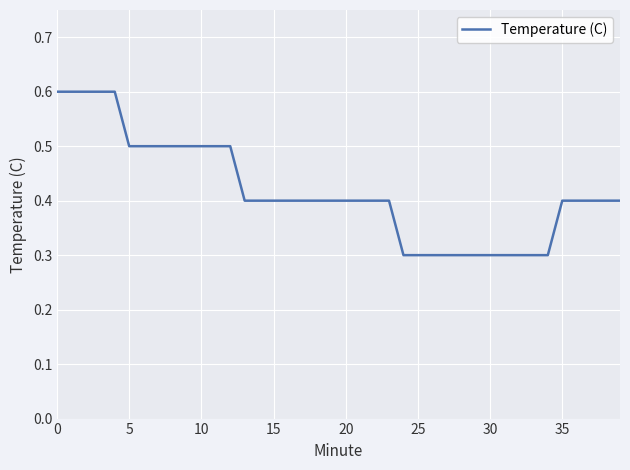

What is the difference between the maximum and minimum values?

0.3